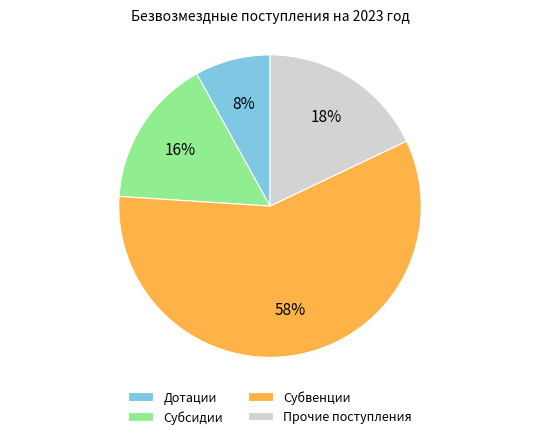

Rank the categories by value from lowest to highest.

Дотации, Субсидии, Прочие поступления, Субвенции